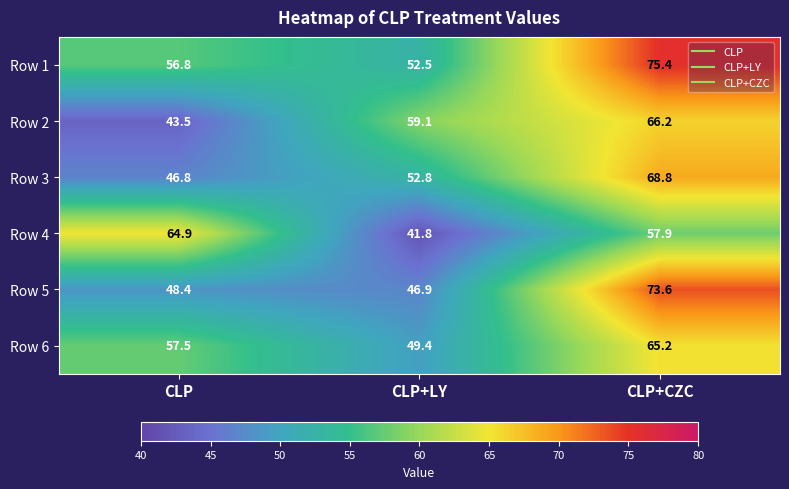

Rank the series by their maximum value, from highest to lowest.

Row 1, Row 5, Row 3, Row 2, Row 6, Row 4